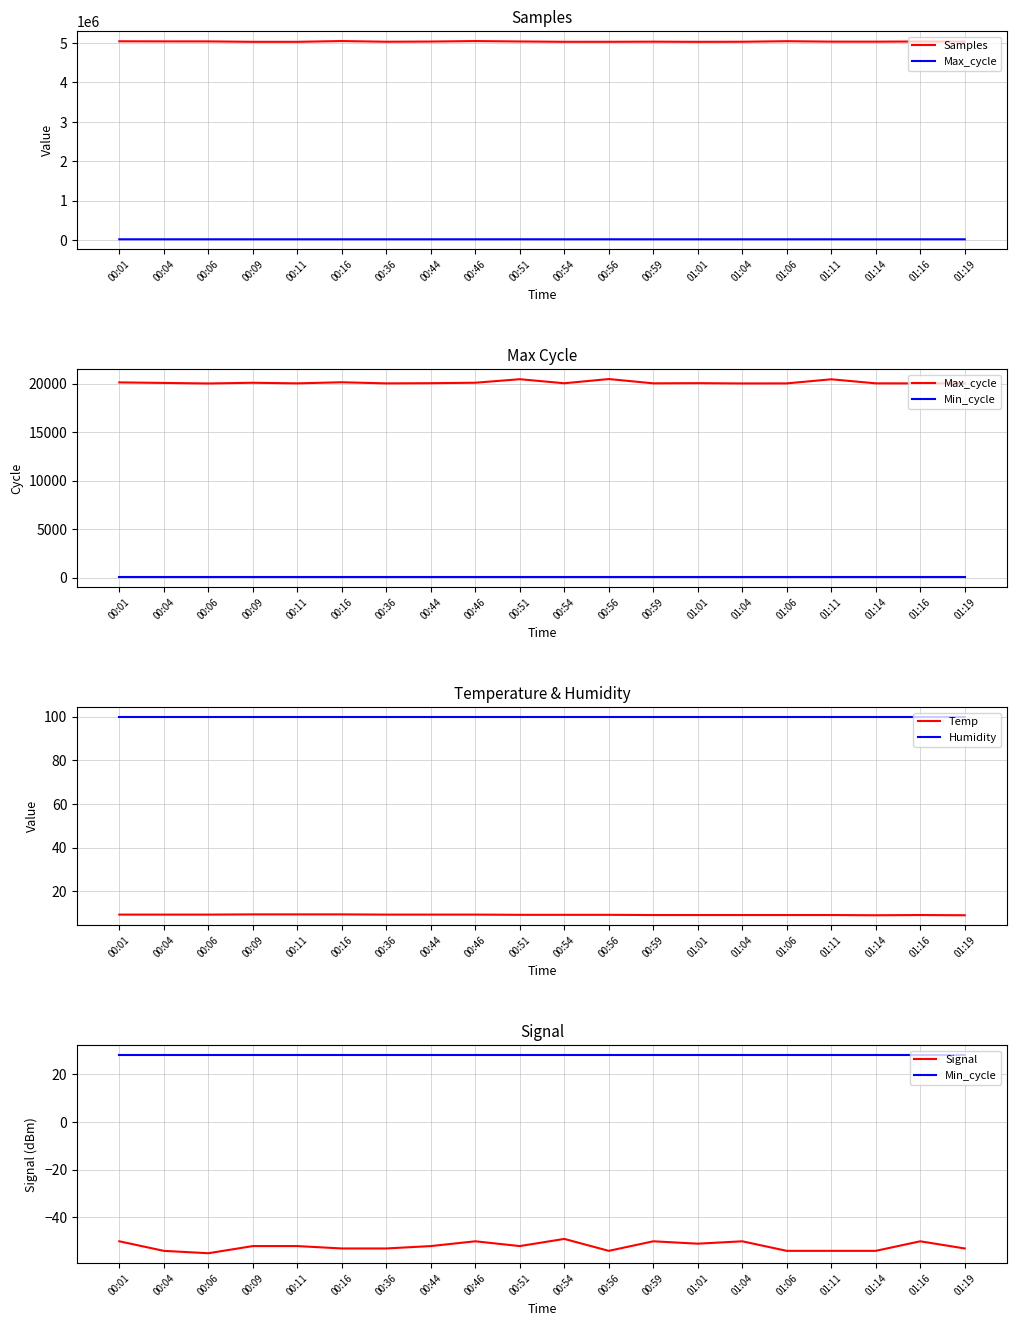

What is the smallest value displayed?

-55.0